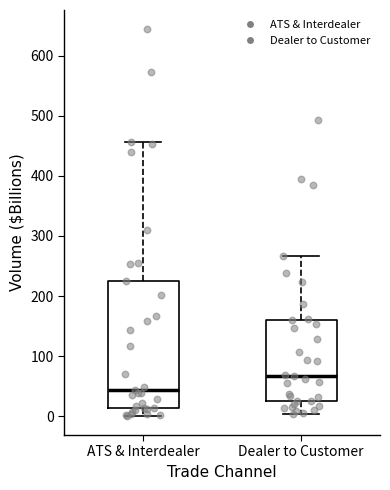

Where is the upper edge of the box for Dealer to Customer on the y-axis? The values are not printed on the chart, so give them approximately, as read against the axis.

160